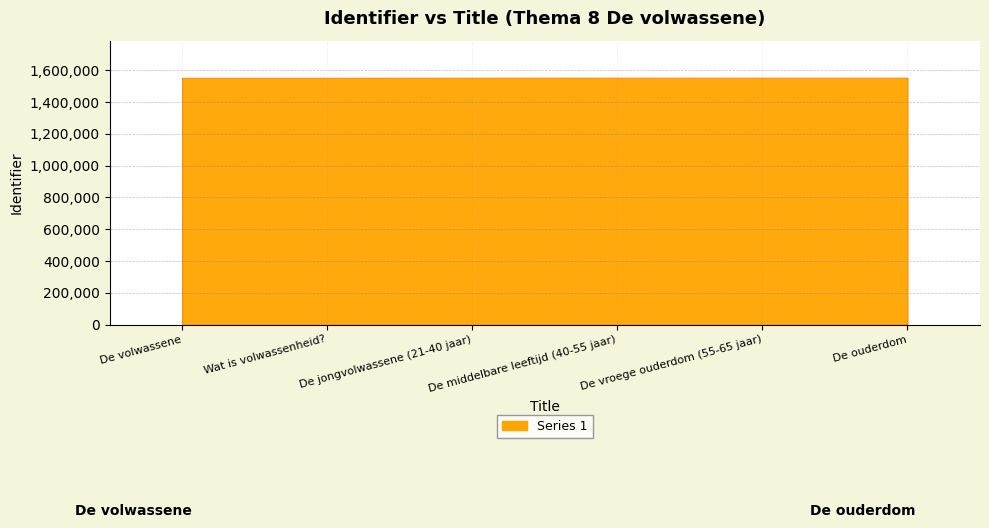

What is the smallest value displayed?

1553591